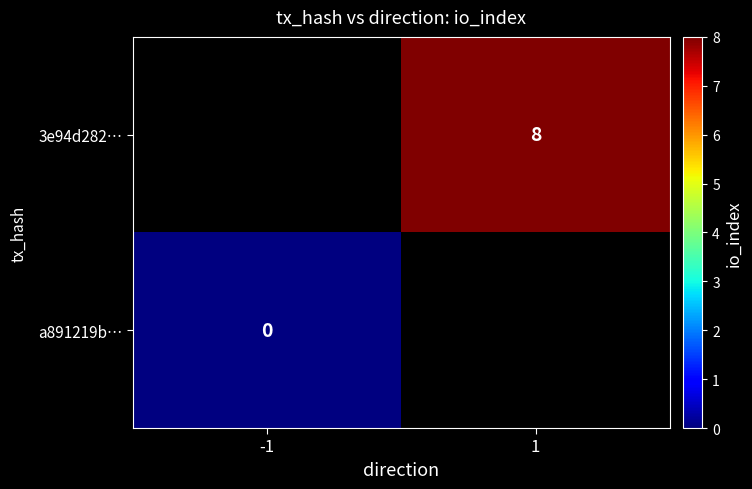

What is the maximum value shown in the chart?

8.0